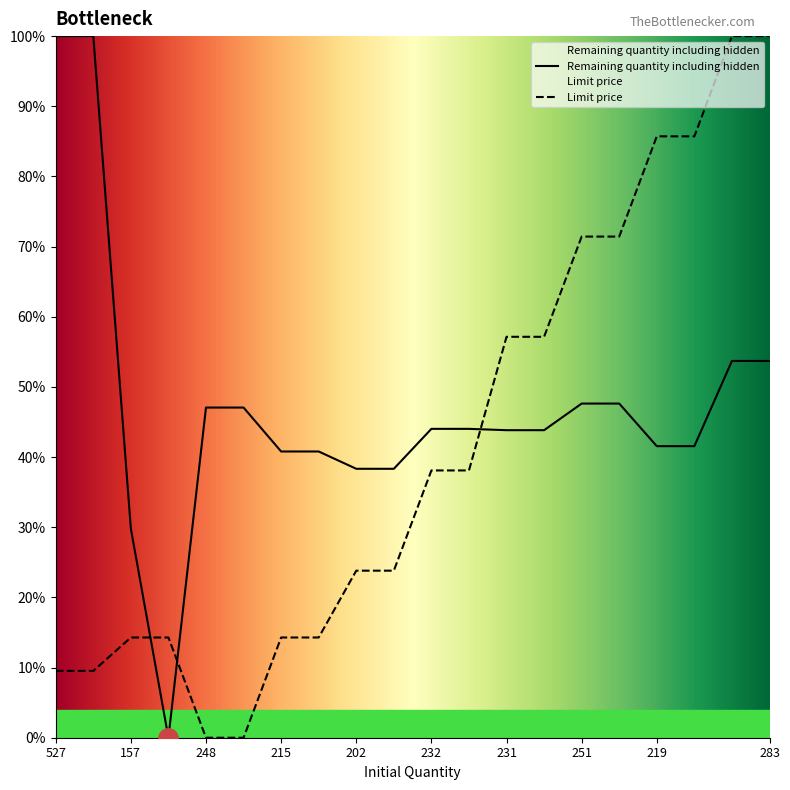

Which series ends up on top after the final intersection of Remaining quantity including hidden and Limit price?

Limit price